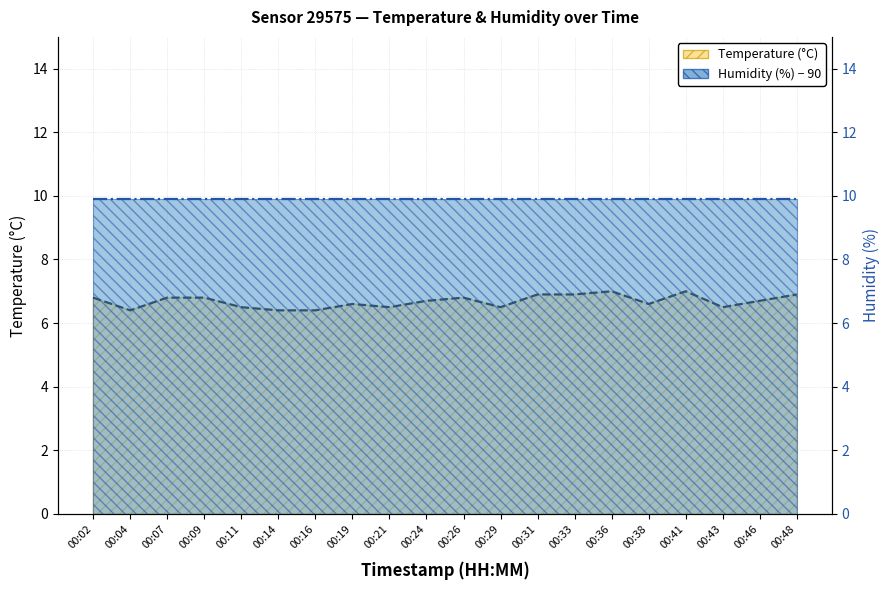

Does the chart display data point markers on the line(s)?

No